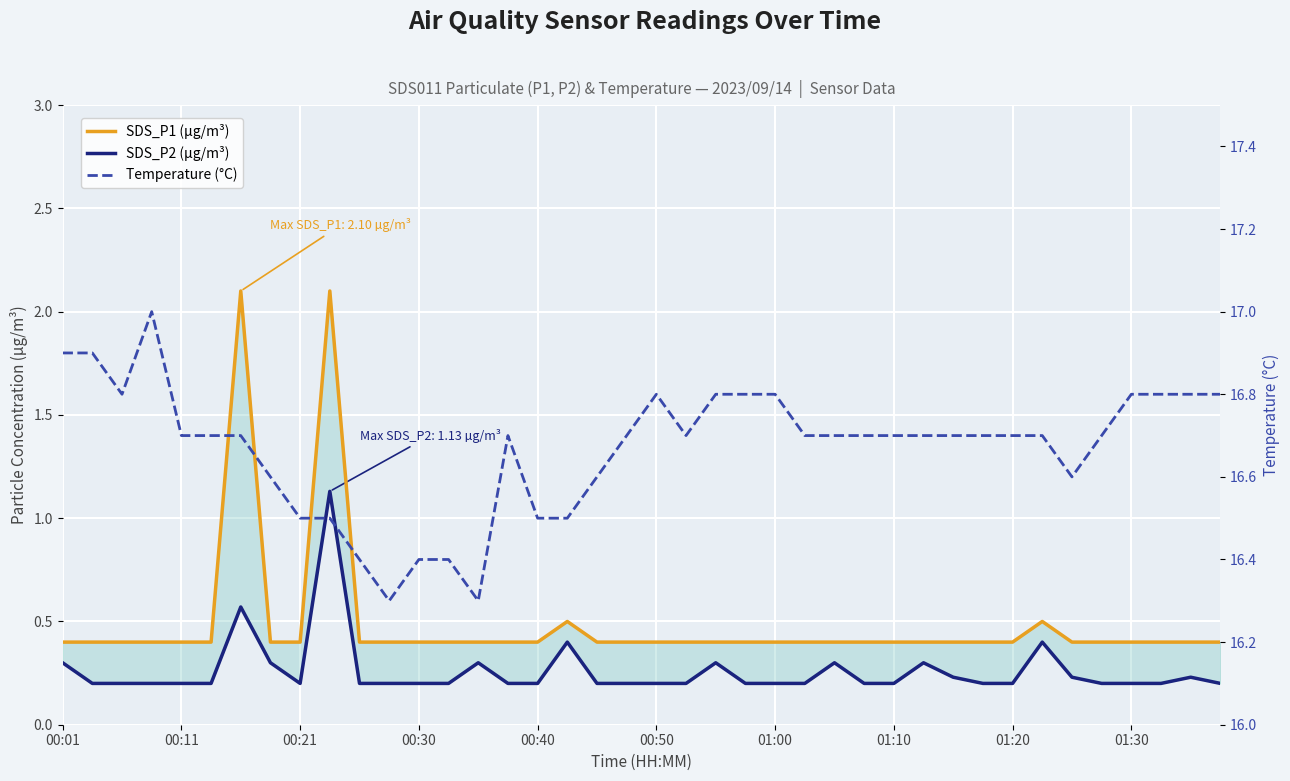

Reading left to right, list all the values displayed in this chart.

SDS_P1 (µg/m³): 0.4	0.4	0.4	0.4	0.4	0.4	2.1	0.4	0.4	2.1	0.4	0.4	0.4	0.4	0.4	0.4	0.4	0.5	0.4	0.4	0.4	0.4	0.4	0.4	0.4	0.4	0.4	0.4	0.4	0.4	0.4	0.4	0.4	0.5	0.4	0.4	0.4	0.4	0.4	0.4
SDS_P2 (µg/m³): 0.3	0.2	0.2	0.2	0.2	0.2	0.6	0.3	0.2	1.1	0.2	0.2	0.2	0.2	0.3	0.2	0.2	0.4	0.2	0.2	0.2	0.2	0.3	0.2	0.2	0.2	0.3	0.2	0.2	0.3	0.2	0.2	0.2	0.4	0.2	0.2	0.2	0.2	0.2	0.2
Temperature (°C): 16.9	16.9	16.8	17.0	16.7	16.7	16.7	16.6	16.5	16.5	16.4	16.3	16.4	16.4	16.3	16.7	16.5	16.5	16.6	16.7	16.8	16.7	16.8	16.8	16.8	16.7	16.7	16.7	16.7	16.7	16.7	16.7	16.7	16.7	16.6	16.7	16.8	16.8	16.8	16.8